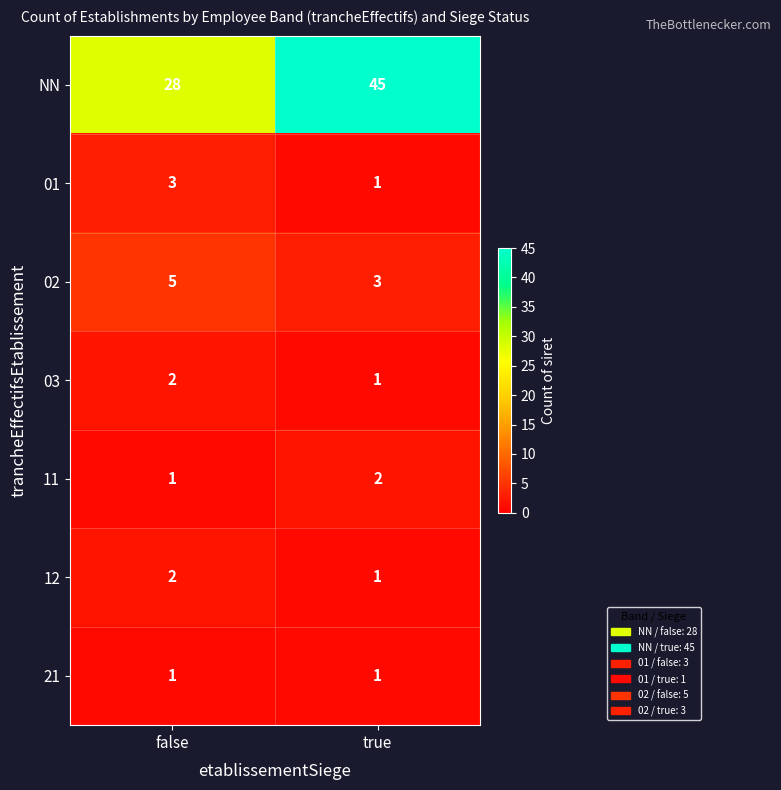

At which category is the sum across all series the highest?

true